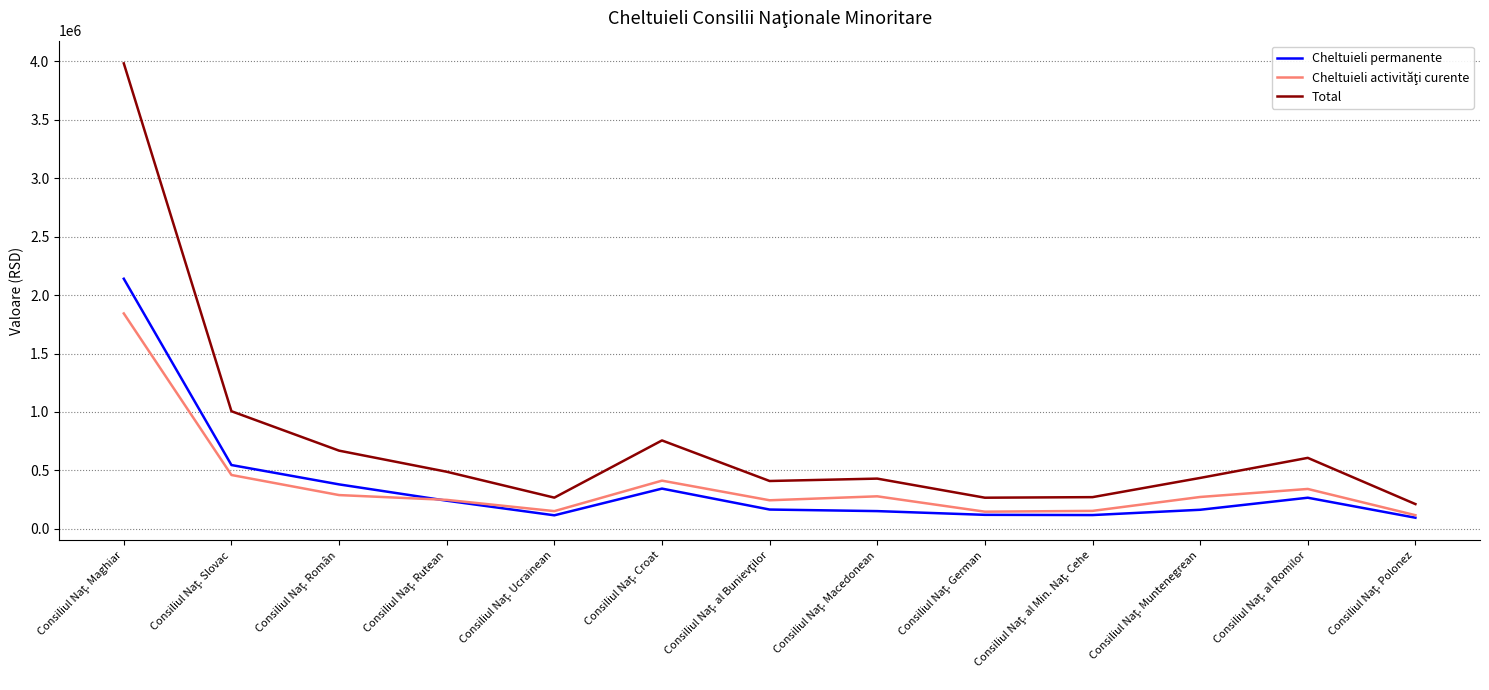

What is the minimum value for Total?

211538